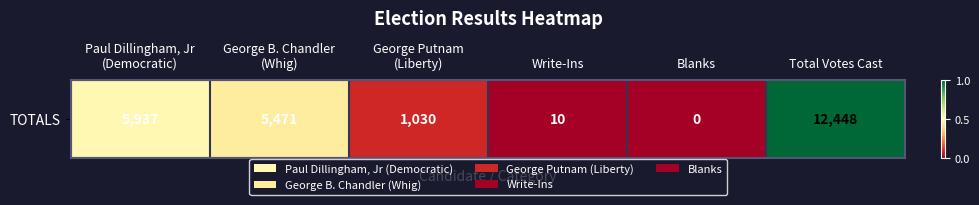

Rank the categories by value from lowest to highest.

Blanks, Write-Ins, George Putnam
(Liberty), George B. Chandler
(Whig), Paul Dillingham, Jr
(Democratic), Total Votes Cast